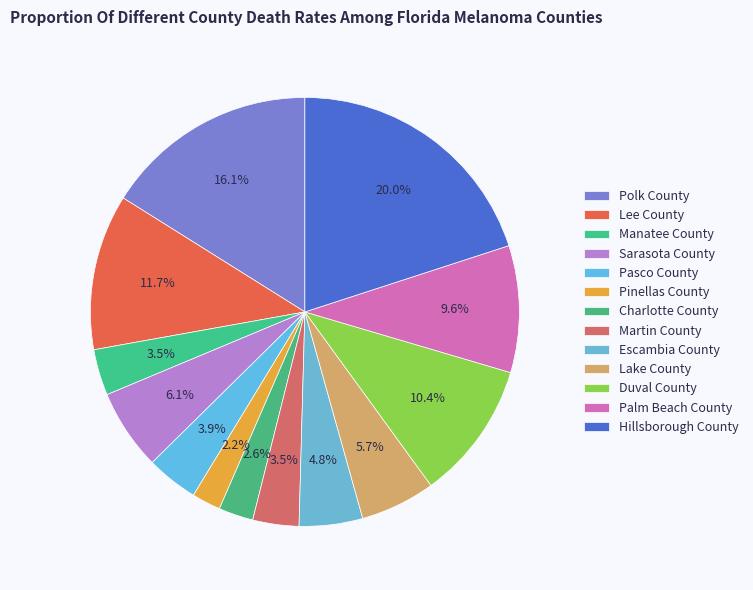

What is the largest slice in the pie chart?

Hillsborough County